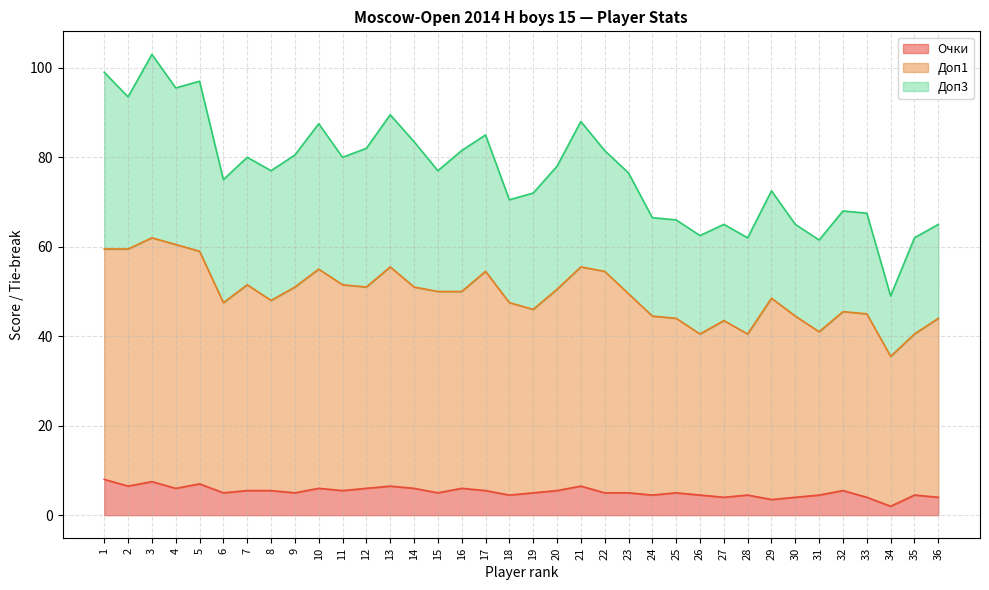

What is the total value across all series at 1?

99.0